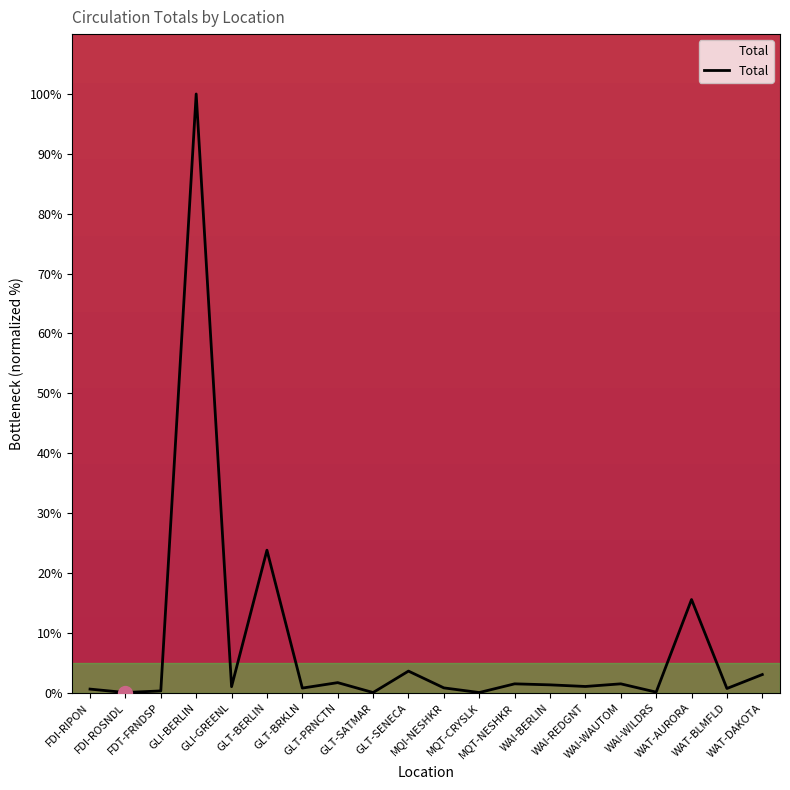

What is the difference between the maximum and minimum values?

100.0